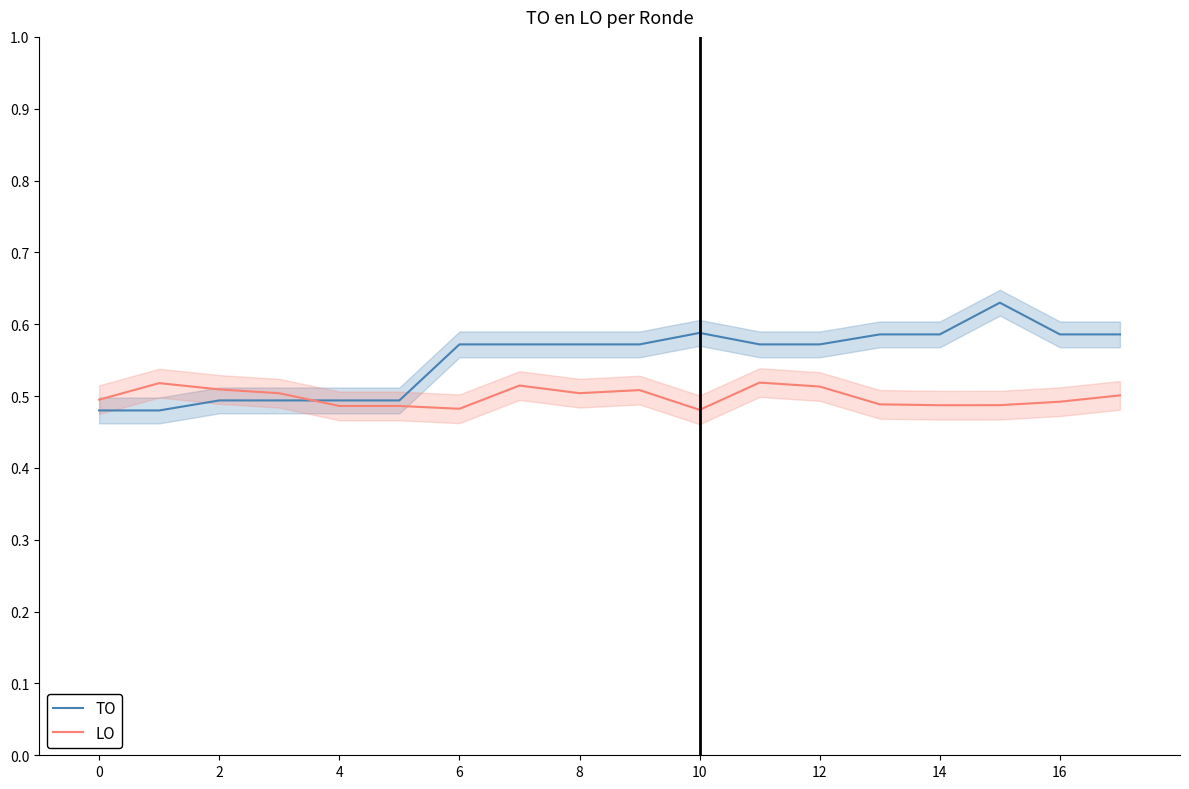

The LO series shows 0.2 at 12. True or false?

False